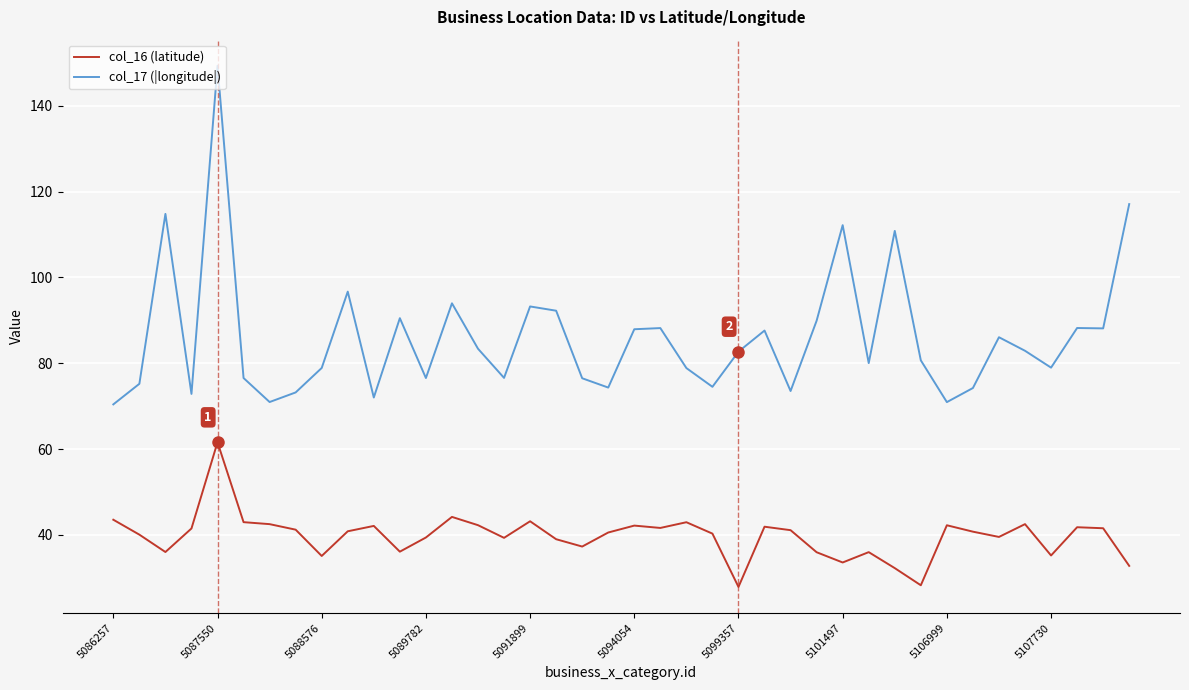

What is the difference between the maximum and minimum values in the col_17 (|longitude|) series?

79.0